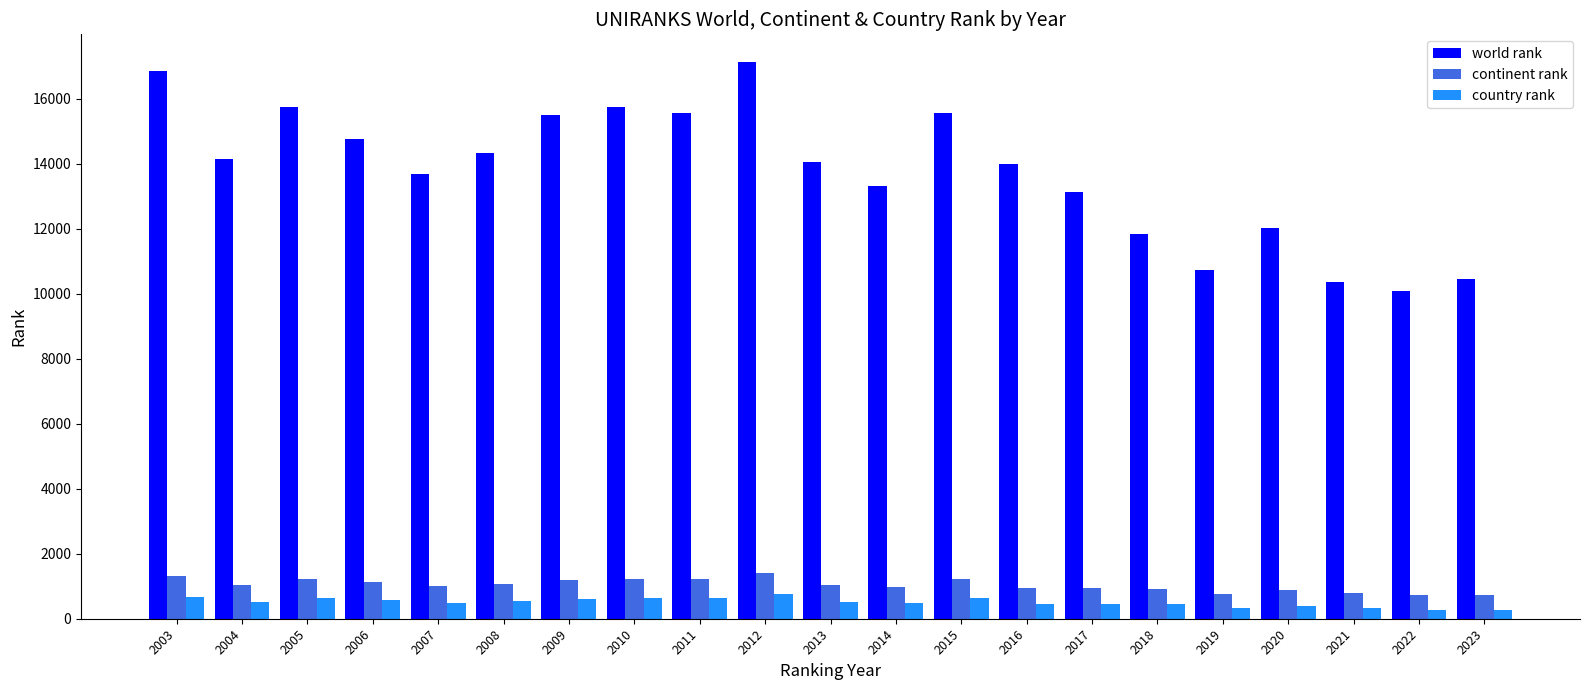

Is it true that world rank equals 17131 at 2012?

True